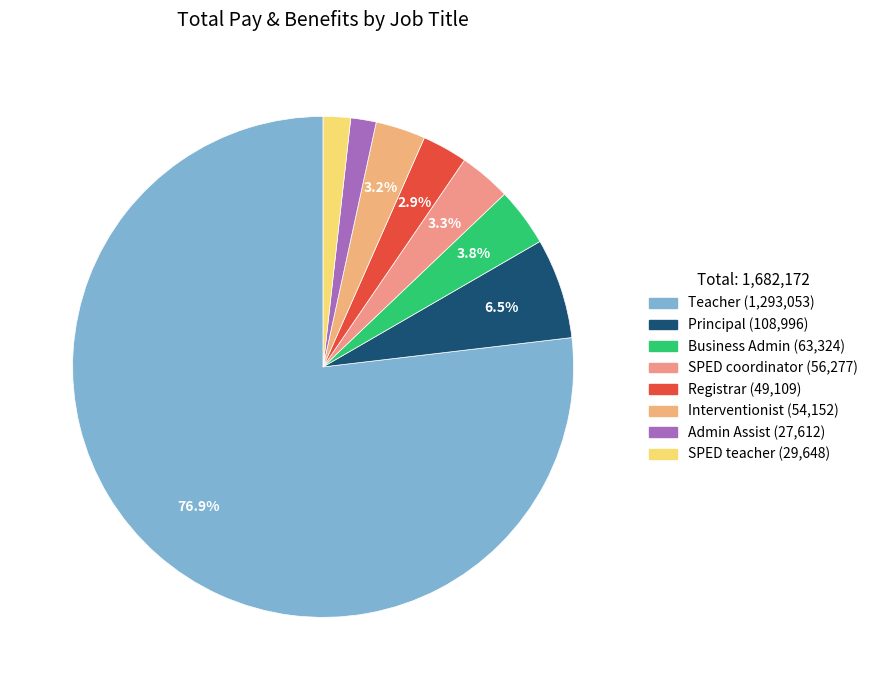

Does any single category account for the majority?

Yes